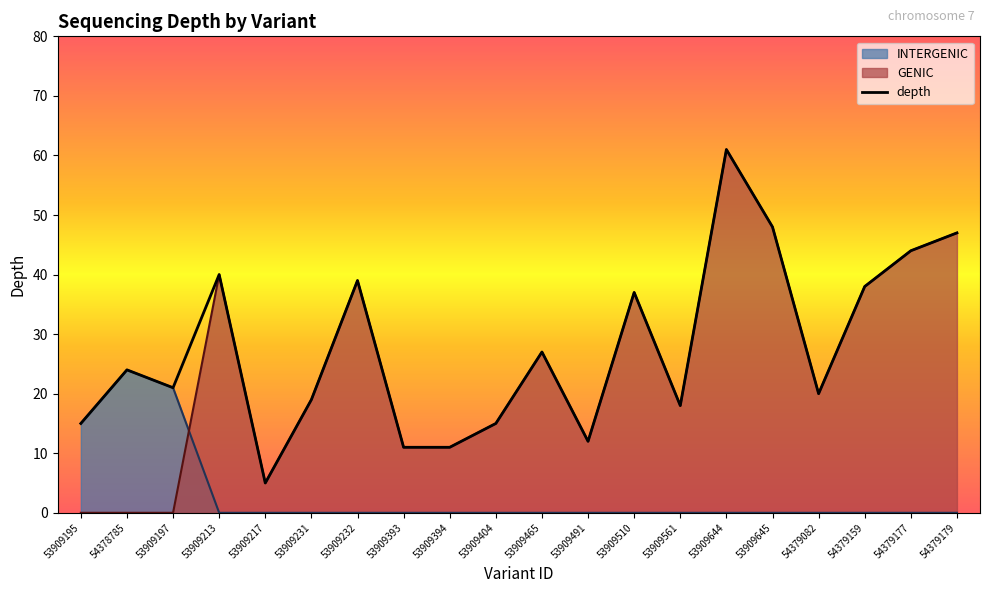

Between 53909465 and 53909510, which series saw the biggest shift?

depth